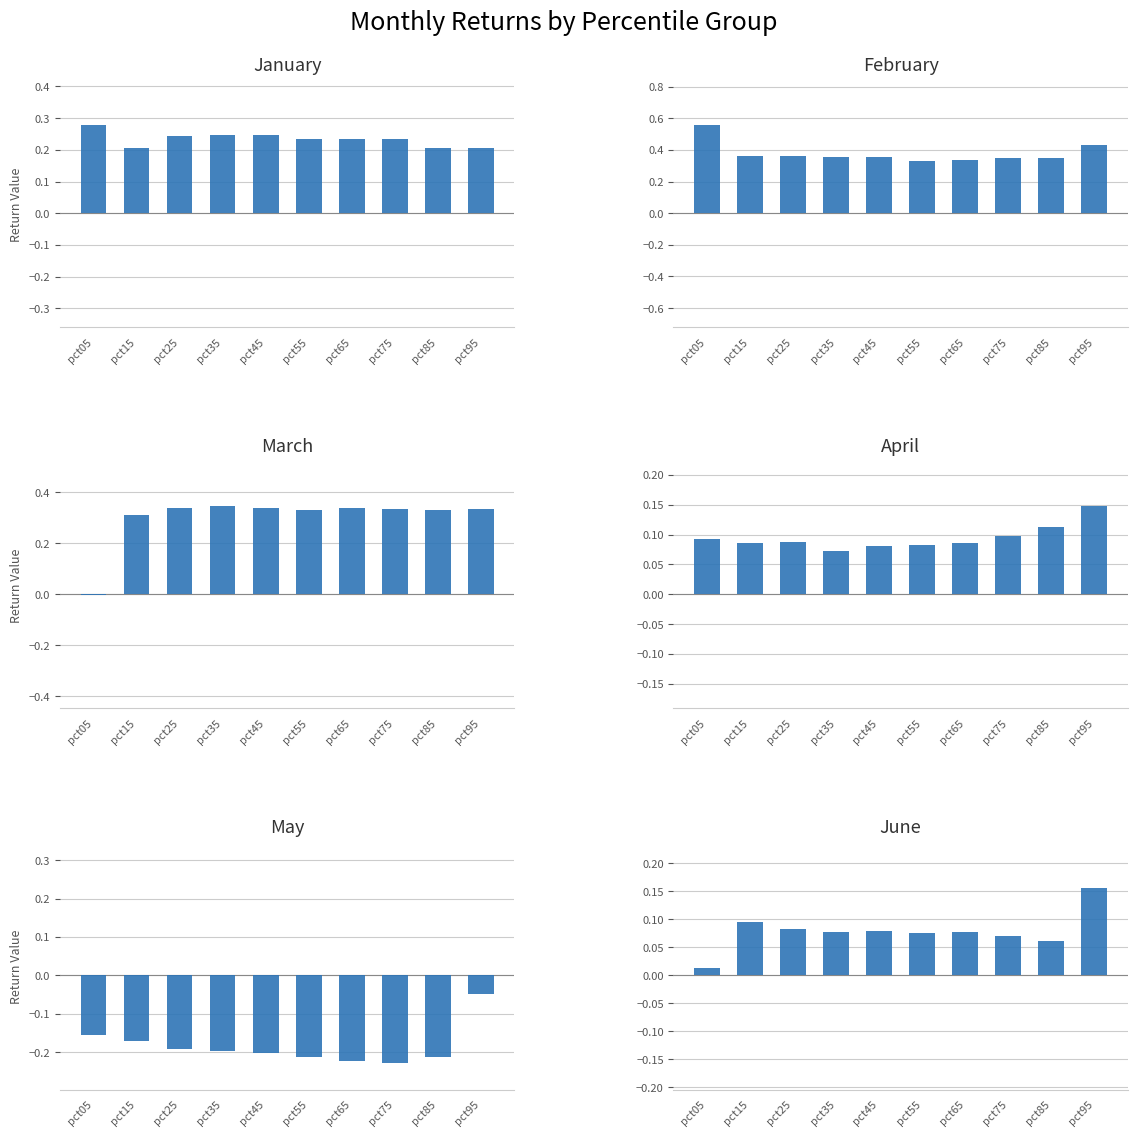

At how many categories does at least one series exceed 0?

10